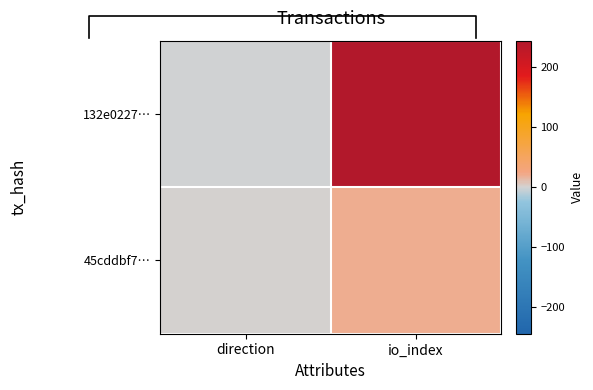

What is the maximum value for 132e0227…?

244